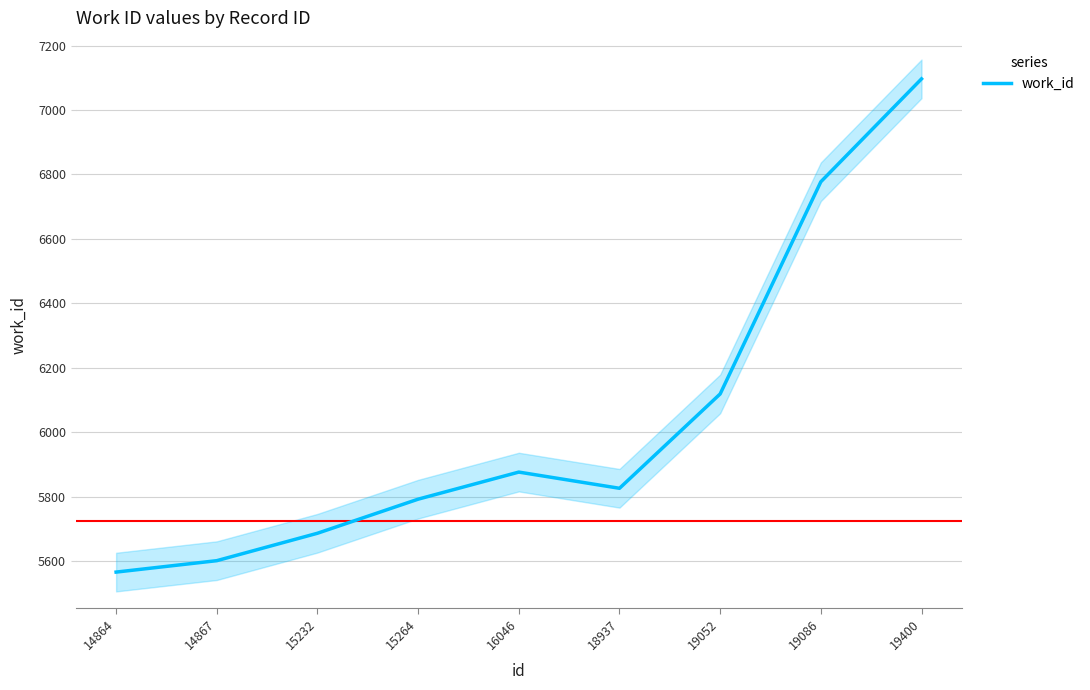

At which label does the data first exceed 5825?

16046